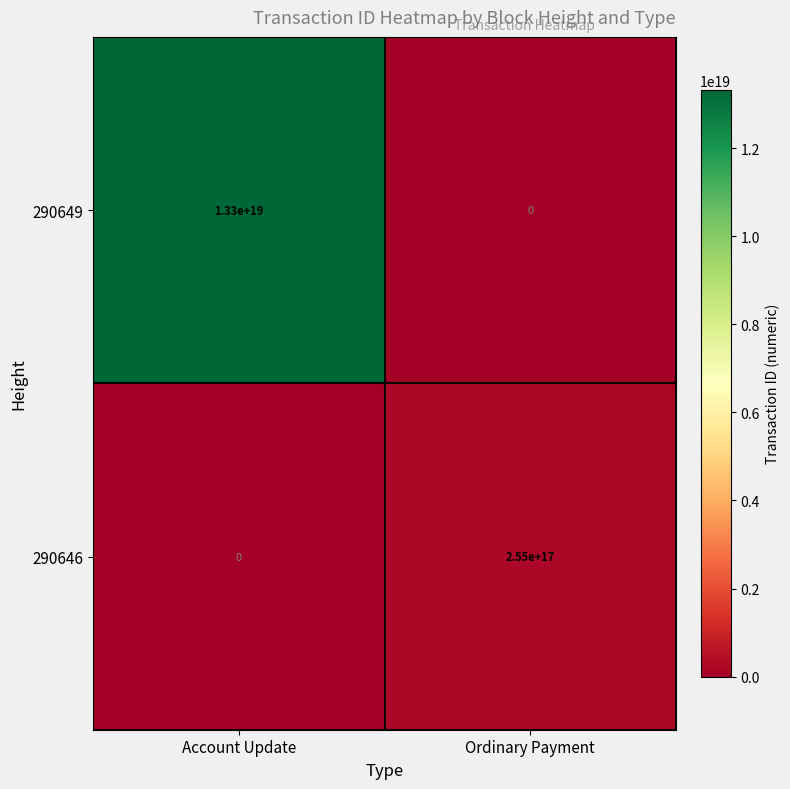

Rank the series at Ordinary Payment from highest to lowest value.

290646, 290649